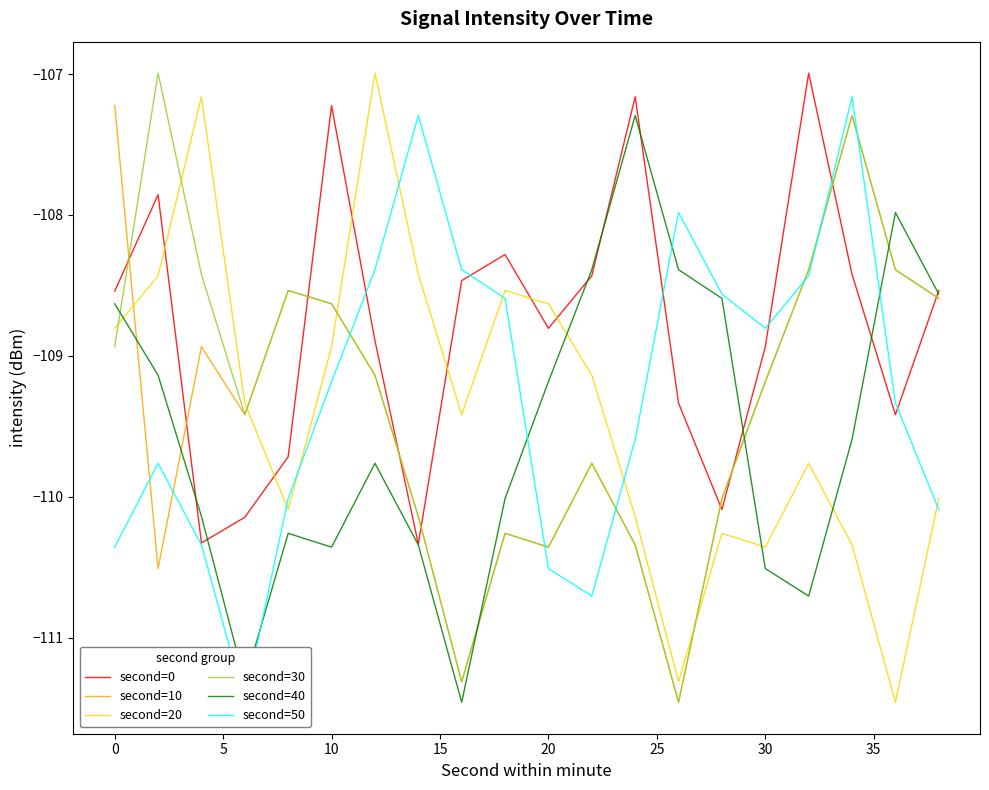

What is the highest value of the second=10 series?

-107.2